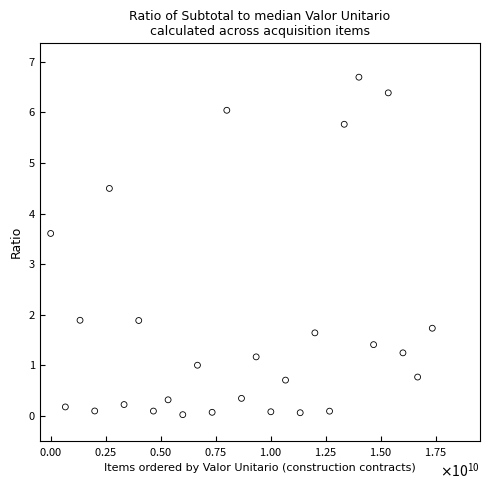

What is the range of X values (max minus min)?

17333333333.3